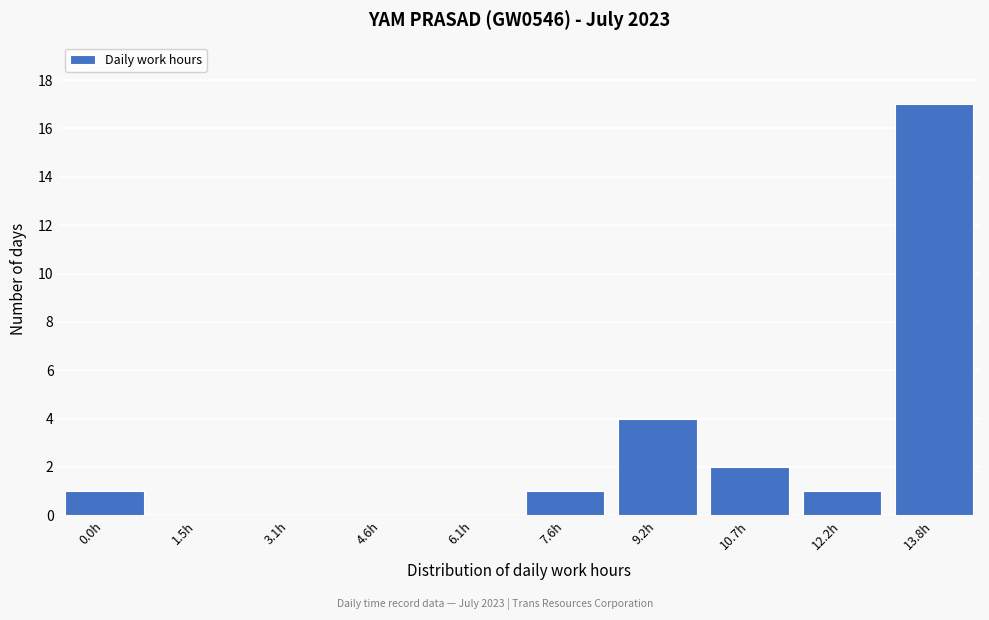

Reading left to right, extract all data points from this chart.

0.0h=1	1.5h=0	3.1h=0	4.6h=0	6.1h=0	7.6h=1	9.2h=4	10.7h=2	12.2h=1	13.8h=17